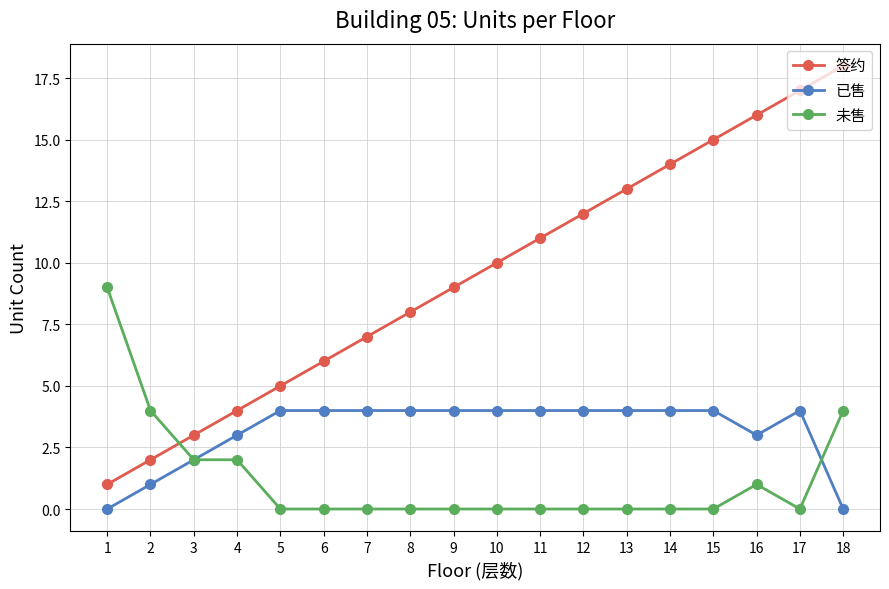

Reading left to right, transcribe all the data shown in this chart.

签约: 1	2	3	4	5	6	7	8	9	10	11	12	13	14	15	16	17	18
已售: 0	1	2	3	4	4	4	4	4	4	4	4	4	4	4	3	4	0
未售: 9	4	2	2	0	0	0	0	0	0	0	0	0	0	0	1	0	4